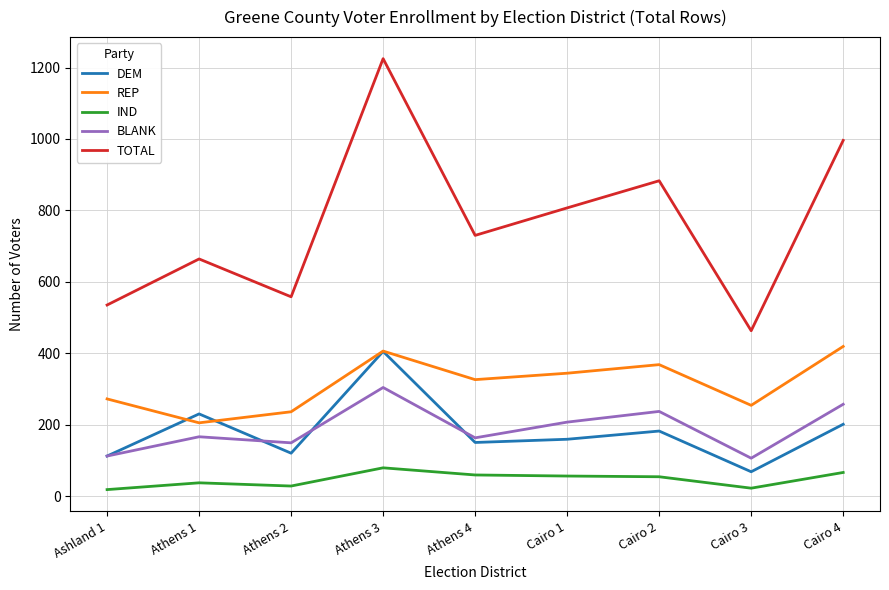

Which category has the highest value across all series?

Athens 3